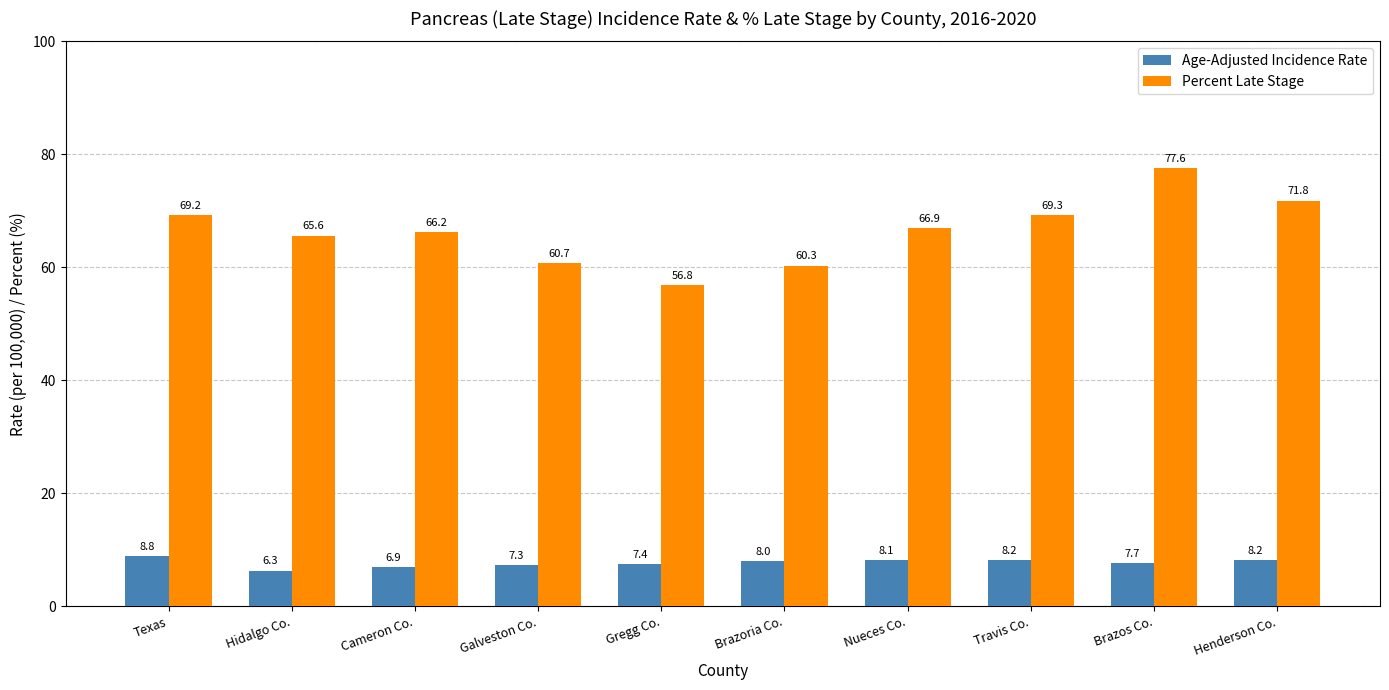

Where is Age-Adjusted Incidence Rate nearest to the value 7?

Cameron Co.